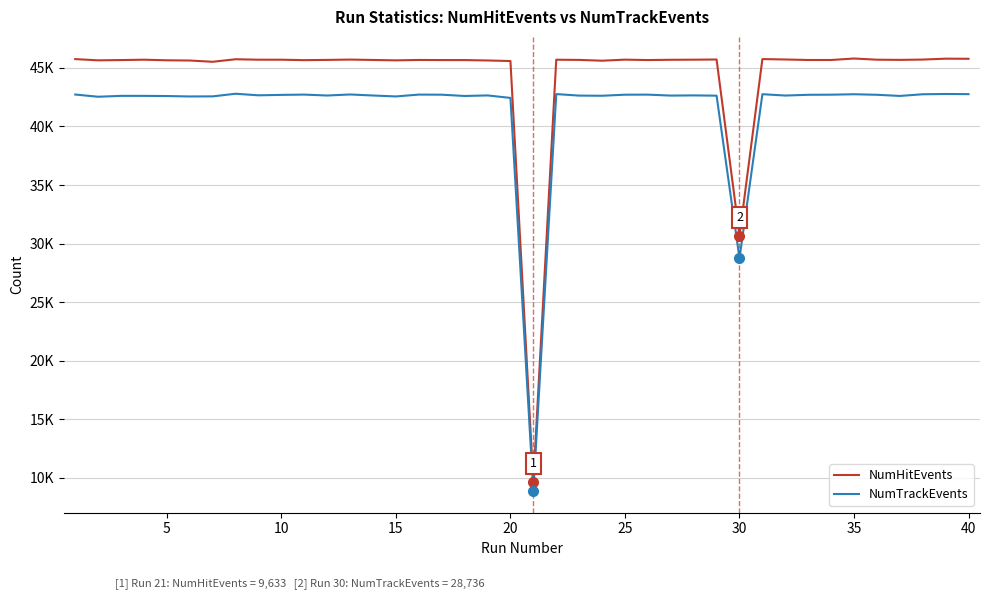

Does the chart have visible grid lines?

Yes